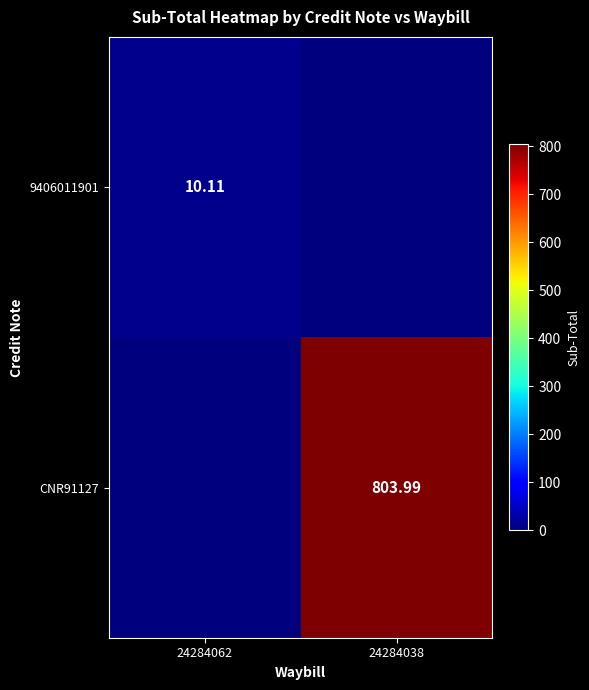

What is the difference between the maximum and minimum values in the 9406011901 series?

10.1